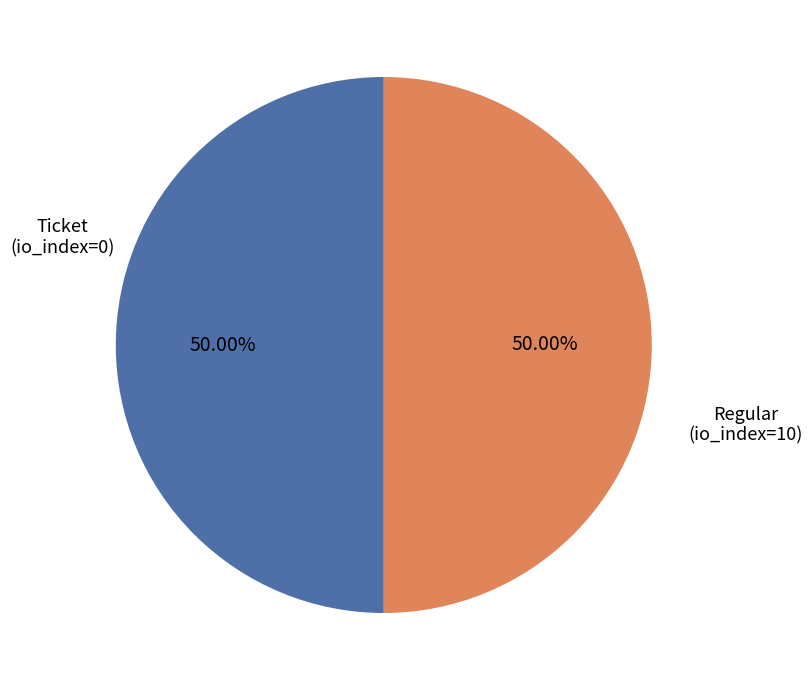

Count the number of slices in the pie.

2